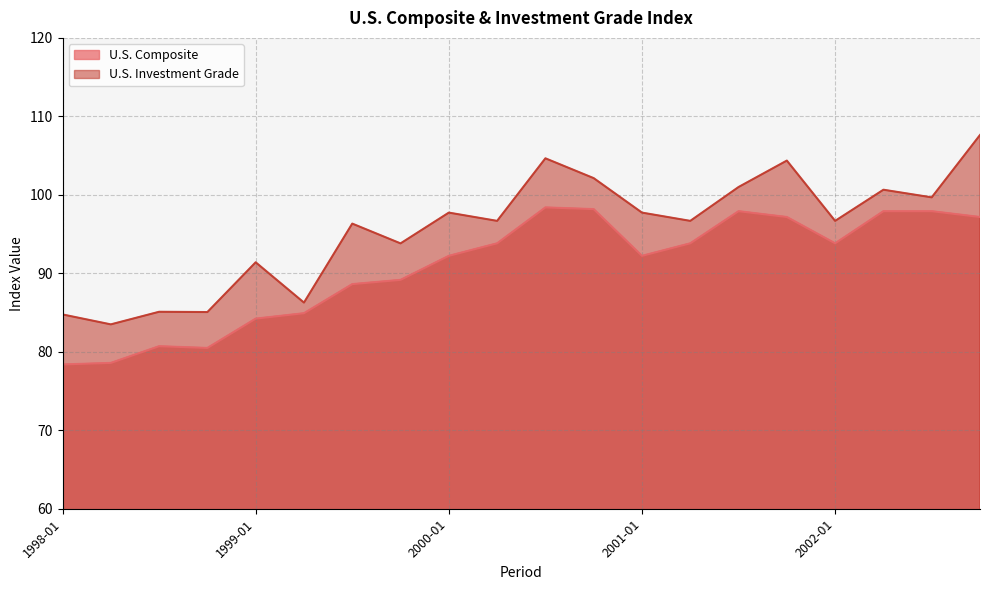

Reading left to right, what are all the values shown in this chart?

U.S. Composite: 1998-01=78.4	1998-04=78.6	1998-07=80.7	1998-10=80.5	1999-01=84.2	1999-04=84.9	1999-07=88.6	1999-10=89.2	2000-01=92.2	2000-04=93.8	2000-07=98.4	2000-10=98.2	2001-01=92.2	2001-04=93.8	2001-07=97.9	2001-10=97.2	2002-01=93.8	2002-04=97.9	2002-07=97.9	2002-10=97.2
U.S. Investment Grade: 1998-01=84.8	1998-04=83.5	1998-07=85.1	1998-10=85.1	1999-01=91.4	1999-04=86.3	1999-07=96.3	1999-10=93.8	2000-01=97.7	2000-04=96.7	2000-07=104.7	2000-10=102.1	2001-01=97.7	2001-04=96.7	2001-07=101.0	2001-10=104.4	2002-01=96.7	2002-04=100.7	2002-07=99.7	2002-10=107.6